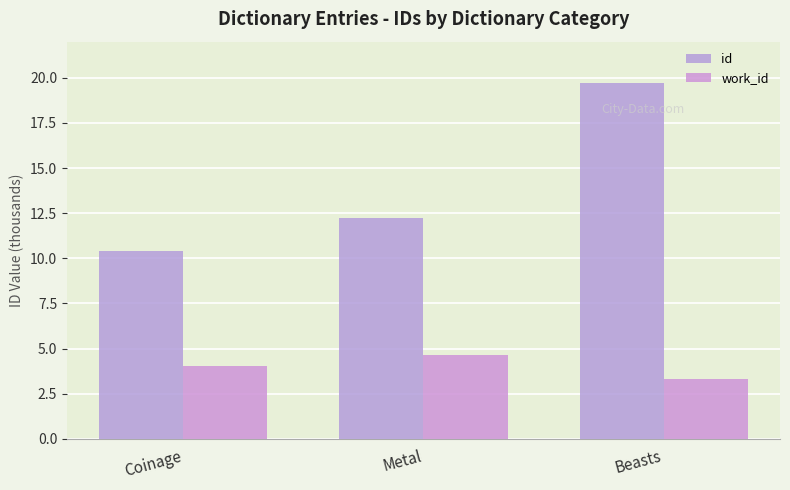

What is the label of the 3rd bar from the left?

Beasts